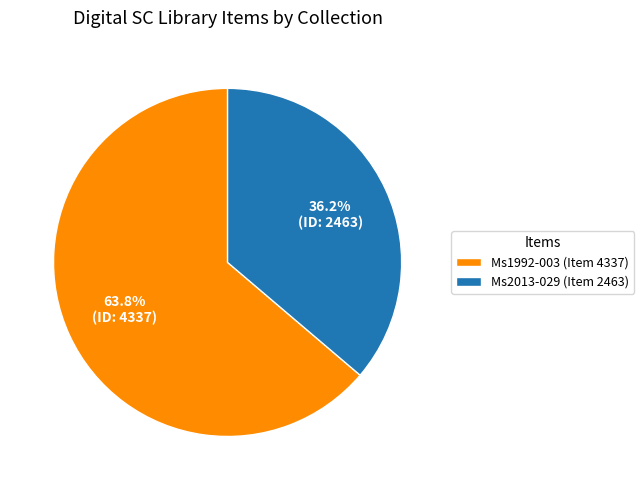

To the nearest percent, what is the difference between the largest and smallest slice percentages?

28%